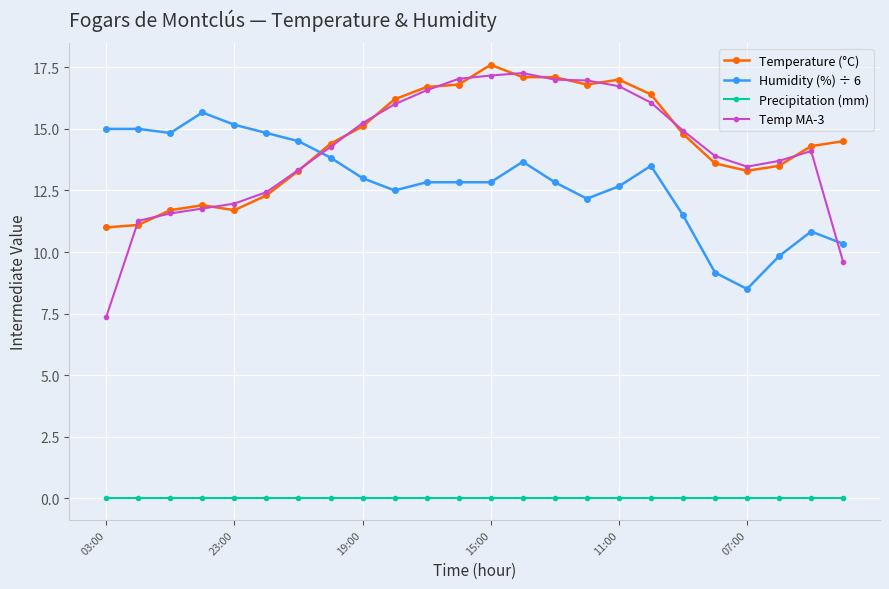

Which series has the largest range (max minus min)?

Temp MA-3